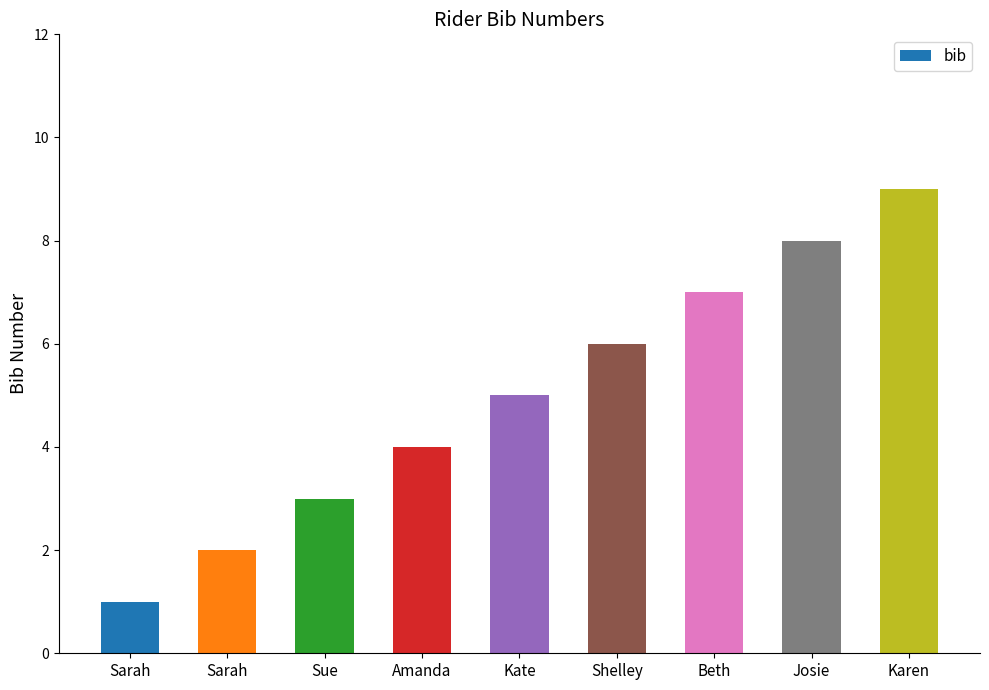

What is the minimum value shown in the chart?

1